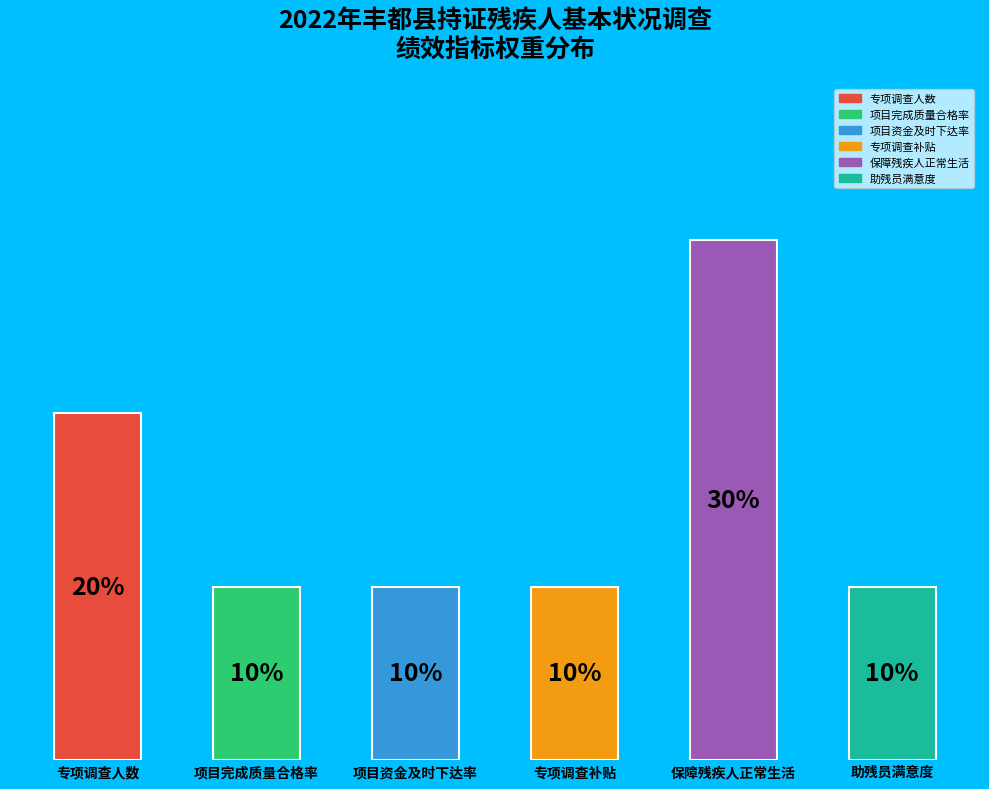

Where is the data nearest to the value 20?

专项调查人数